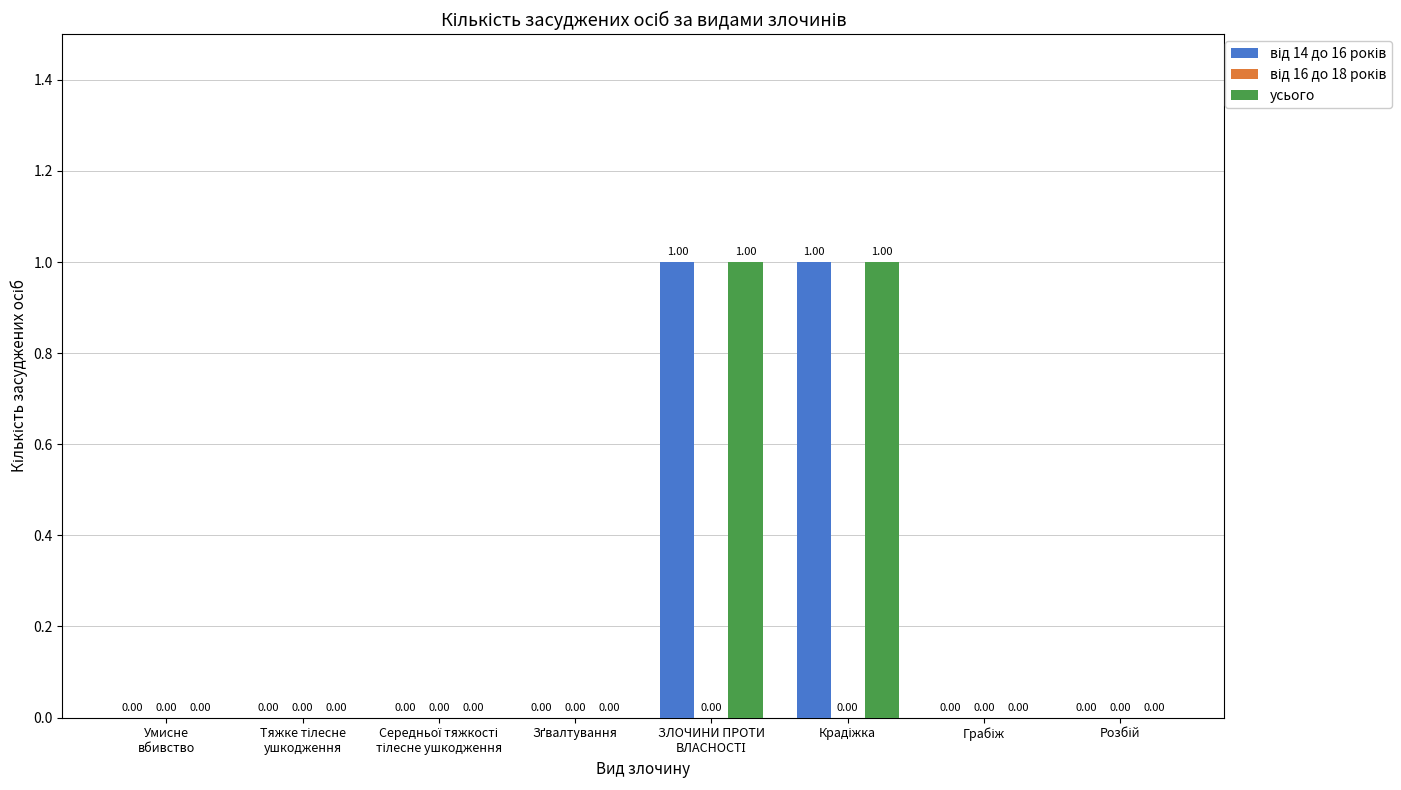

How many series are shown in this chart?

2